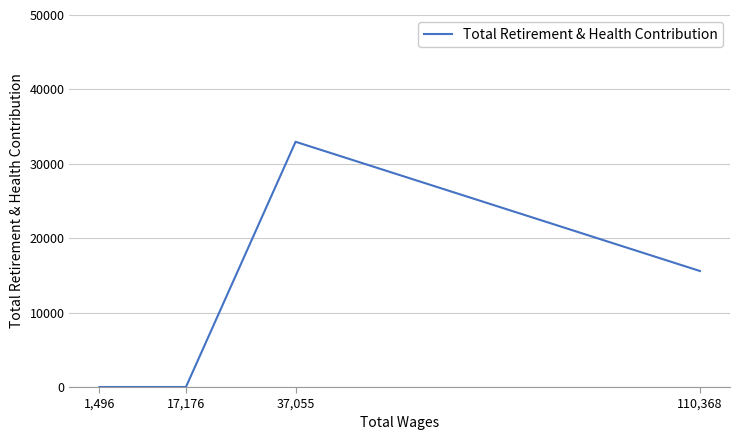

What is the maximum value shown in the chart?

32960